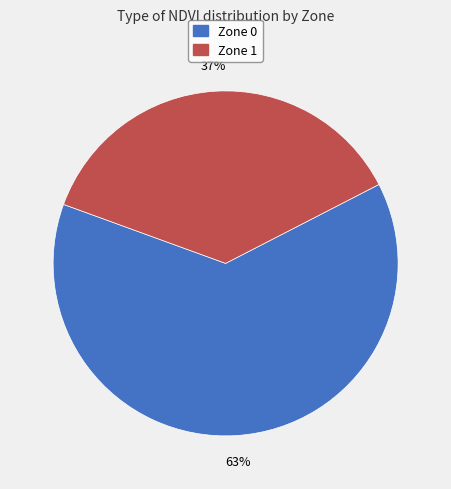

Which slice is the smallest?

Zone 1